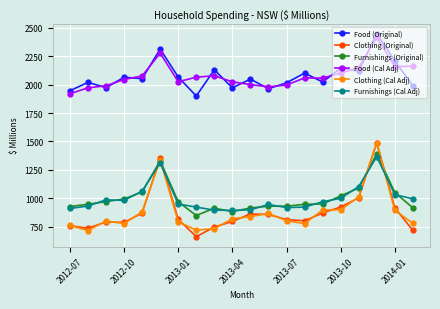

What is the lowest value of the Food (Original) series?

1899.7